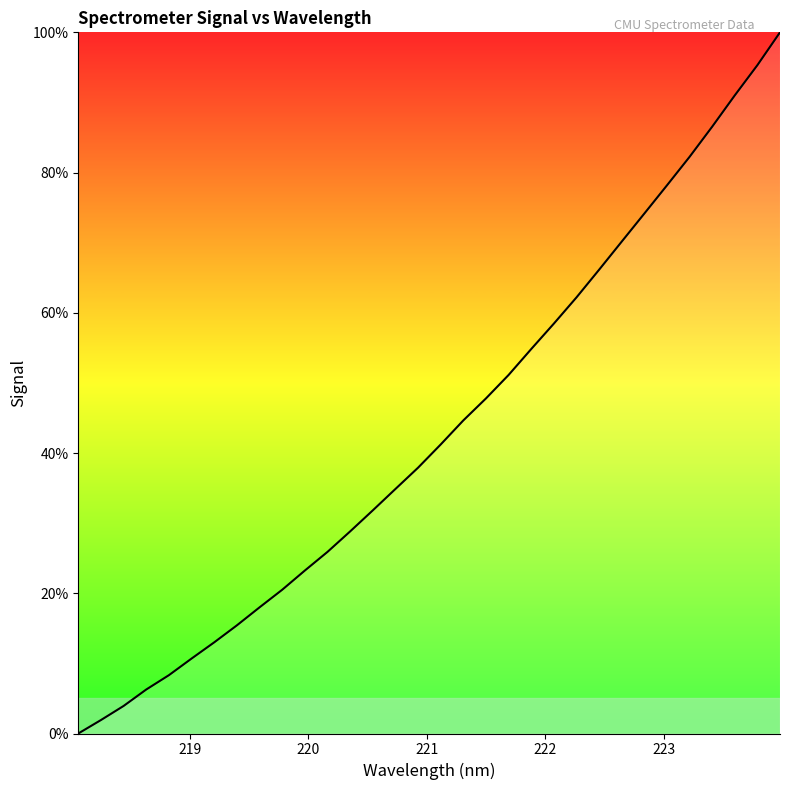

How many values are below 41?

16